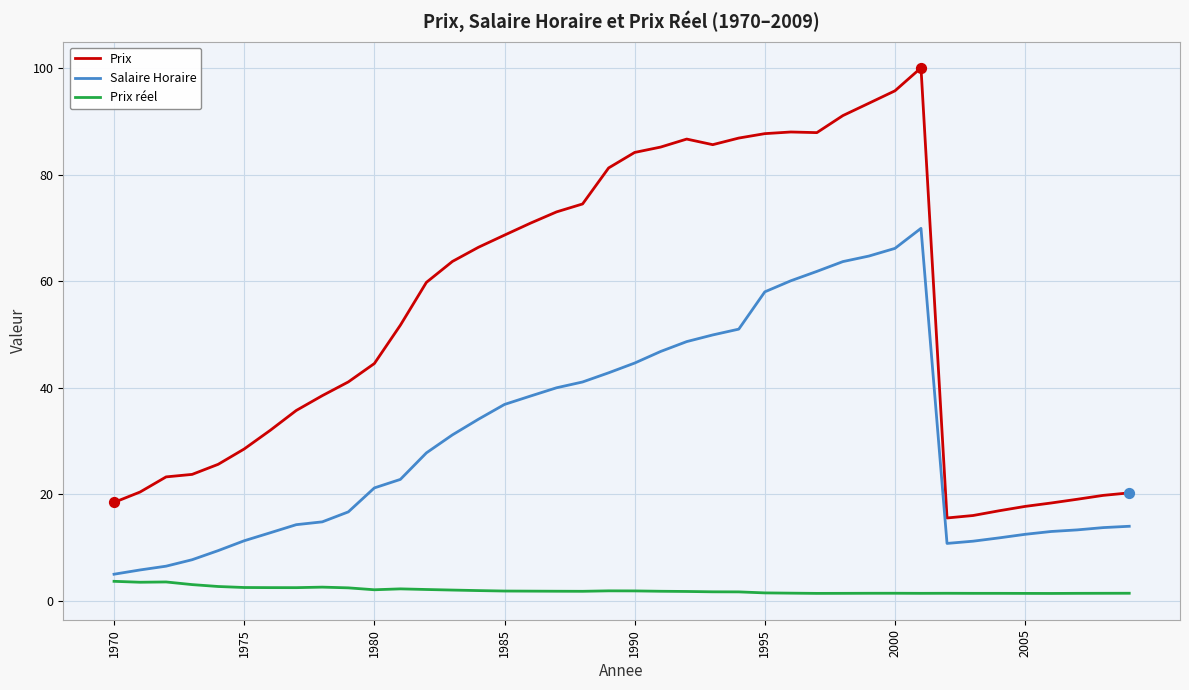

What is the highest value of the Salaire Horaire series?

70.0